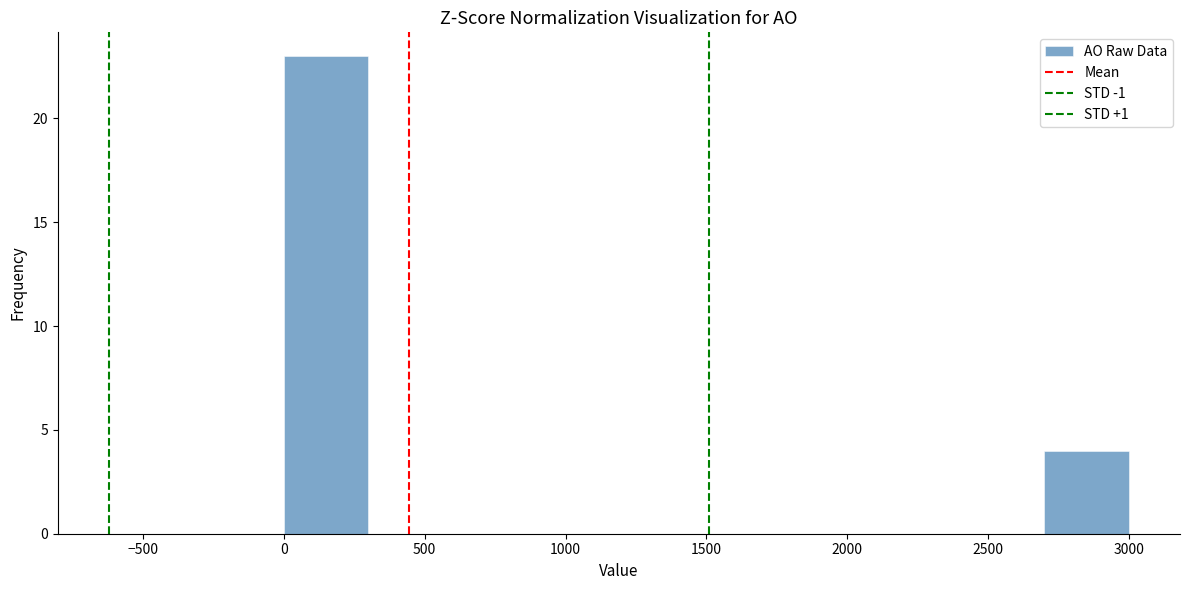

Over which range of the x-axis is the bar tallest?

0 to 300